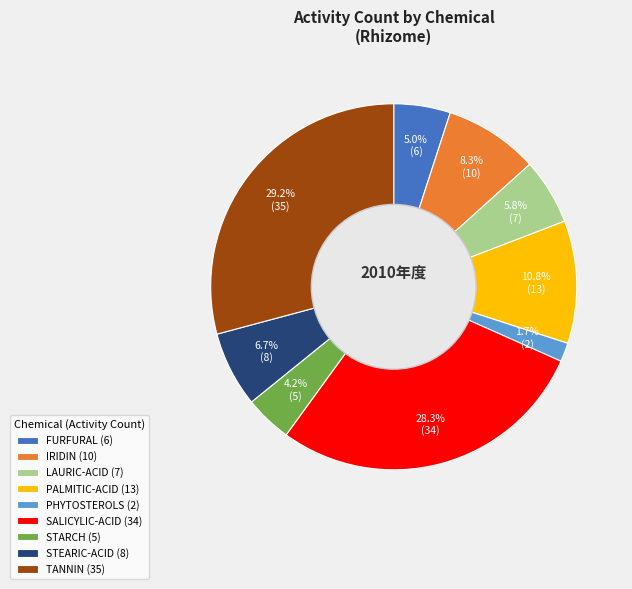

How many segments does this pie chart have?

9